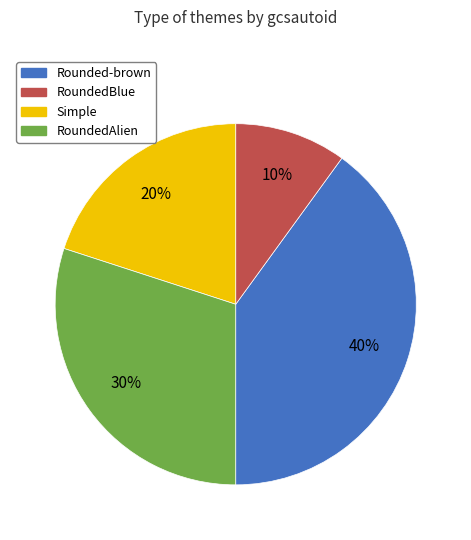

Is there a majority slice in this chart?

No